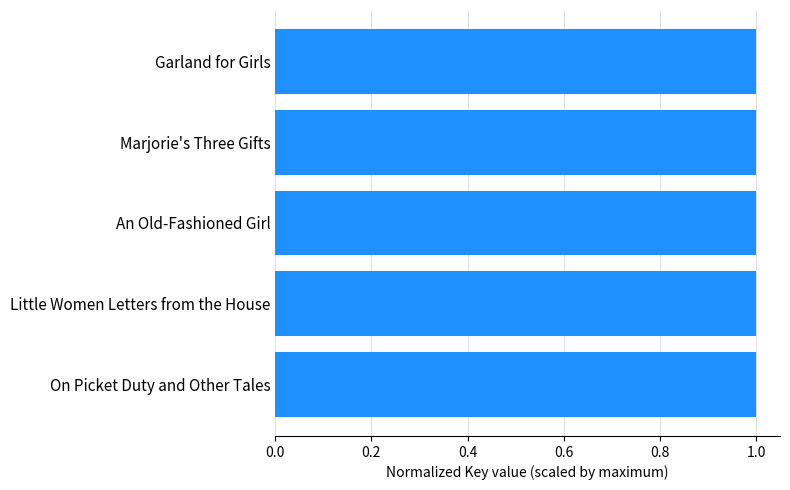

The chart shows a value of 1.8 at On Picket Duty and Other Tales. True or false?

False